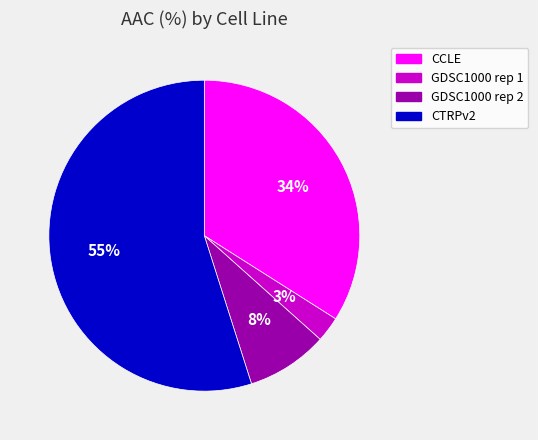

Count the number of slices in the pie.

4